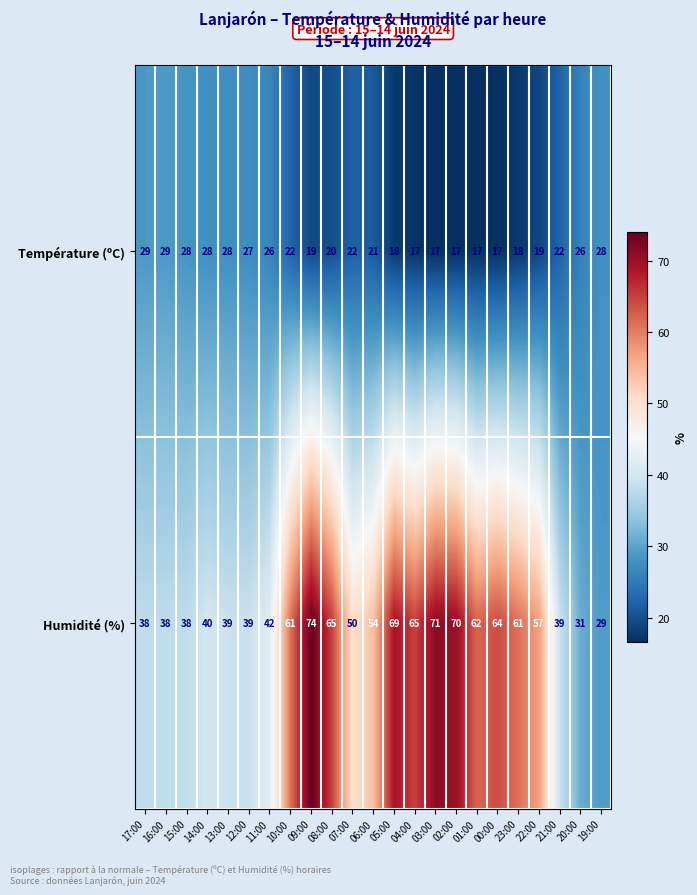

What is the difference between the second highest and second lowest values in the Humidité (%) series?

40